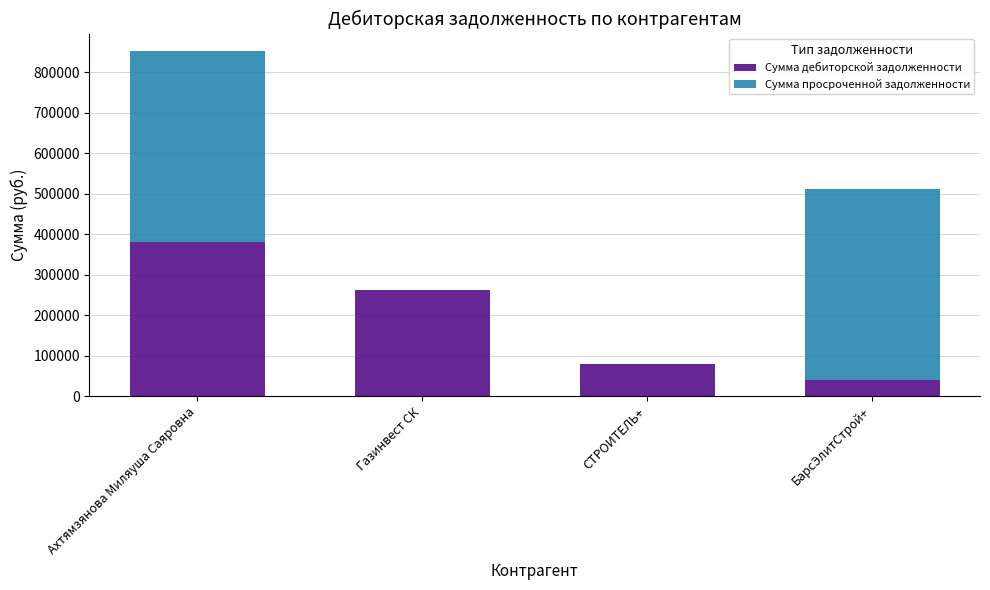

At which label is Сумма дебиторской задолженности closest to 210593?

Газинвест СК